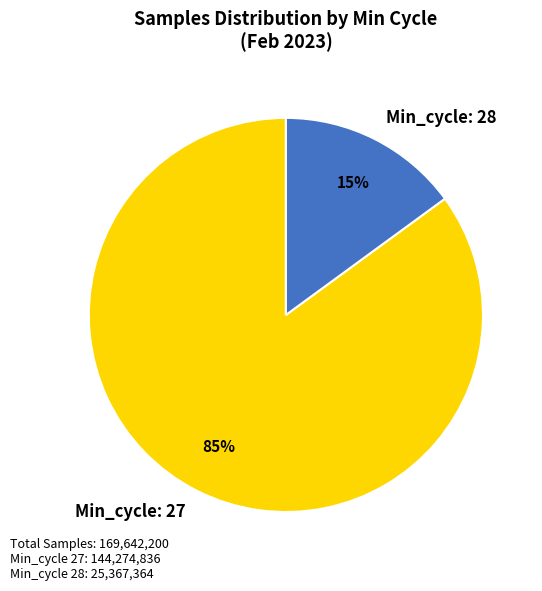

What percentage is the Min_cycle: 27 slice, to the nearest percent?

85%